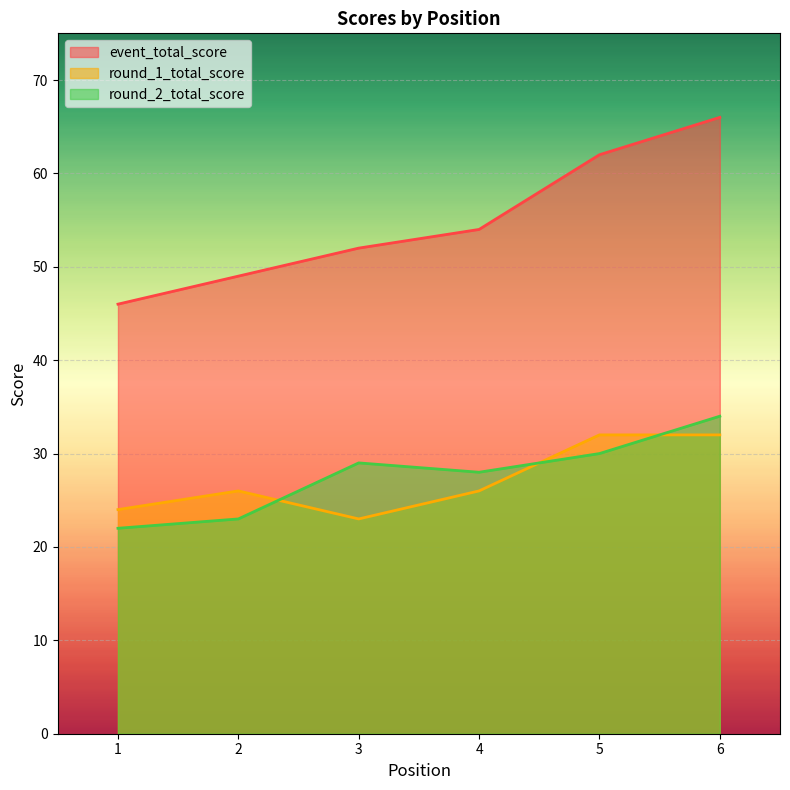

What is the difference between the highest and lowest values at 5?

32